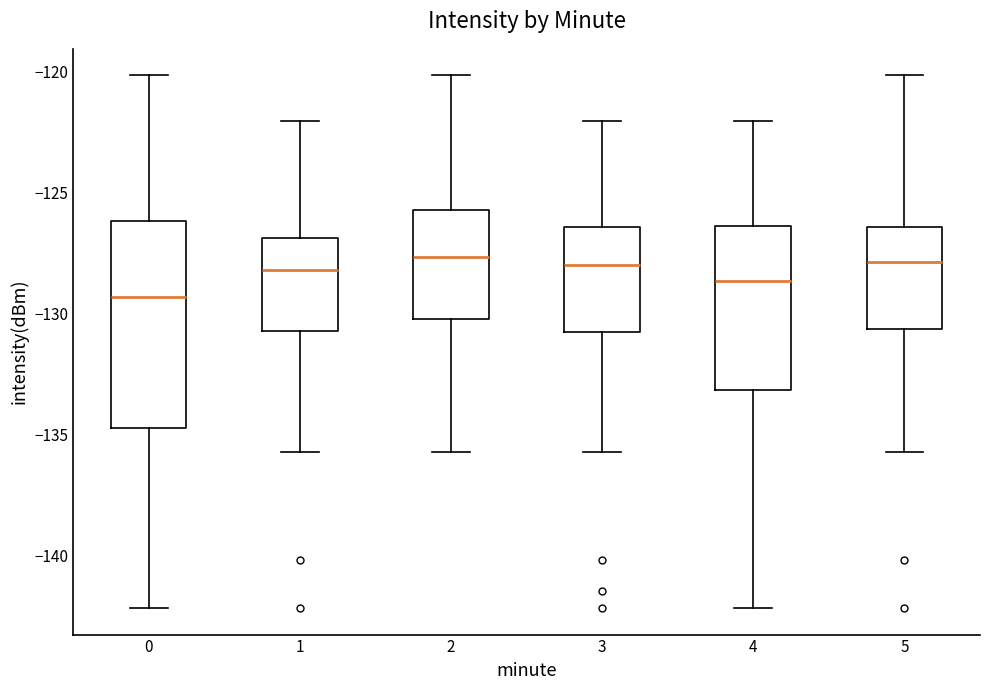

Reading left to right, read every box against the y-axis: the position of its median line, the range the box covers, and the ends of its whiskers. The values are not printed on the chart, so give them approximately, as read against the axis.

0: median -129.5, box -134.5 to -126.0, whiskers -142.0 to -120.0
1: median -128.0, box -130.5 to -127.0, whiskers -135.5 to -122.0
2: median -127.5, box -130.0 to -125.5, whiskers -135.5 to -120.0
3: median -128.0, box -131.0 to -126.5, whiskers -135.5 to -122.0
4: median -128.5, box -133.0 to -126.5, whiskers -142.0 to -122.0
5: median -128.0, box -130.5 to -126.5, whiskers -135.5 to -120.0